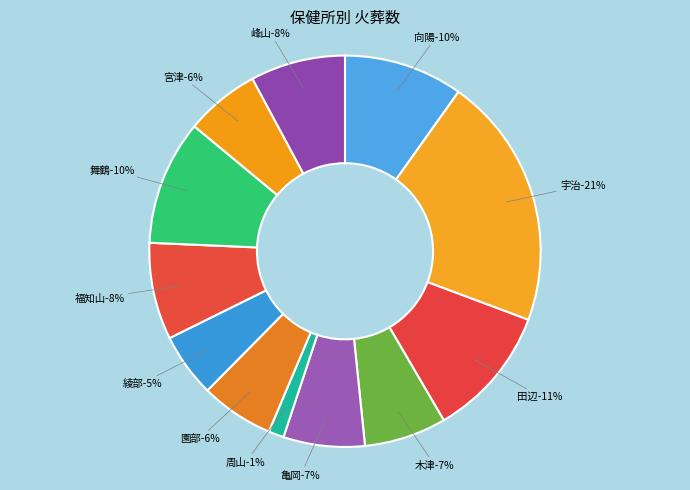

What percentage do 田辺 and 周山 together represent?

12.2%